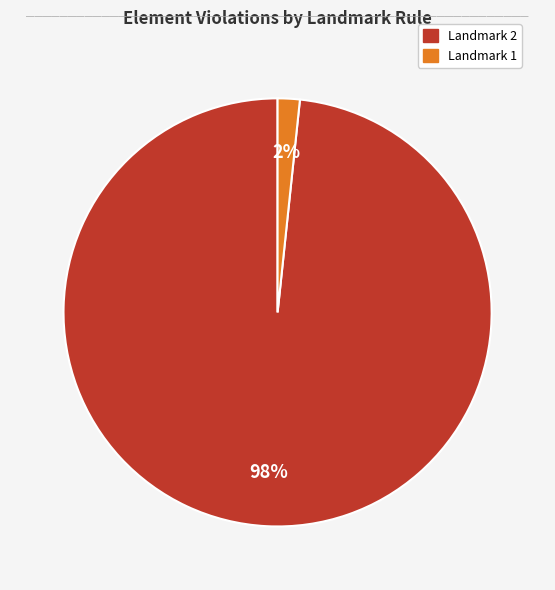

How many slices are in this pie chart?

2